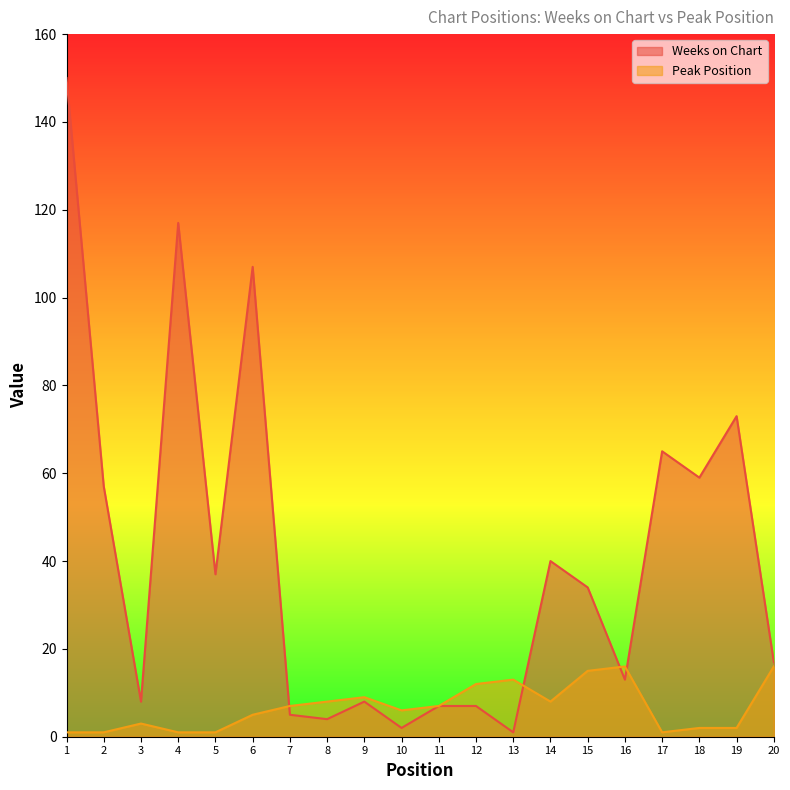

What is the difference between the maximum and second lowest values in the Weeks on Chart series?

148